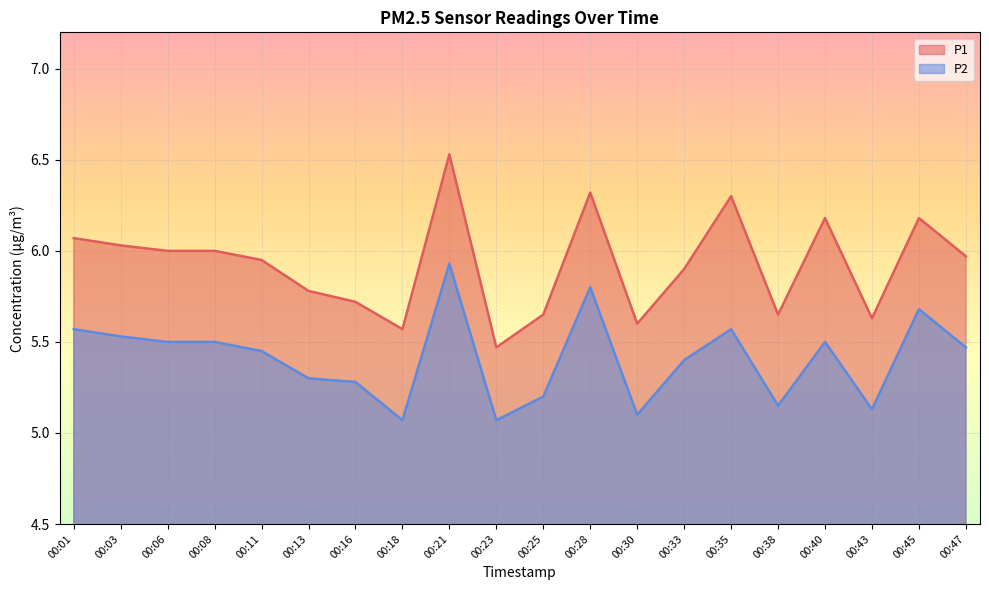

True or false: P2 and P1 cross at least once.

False